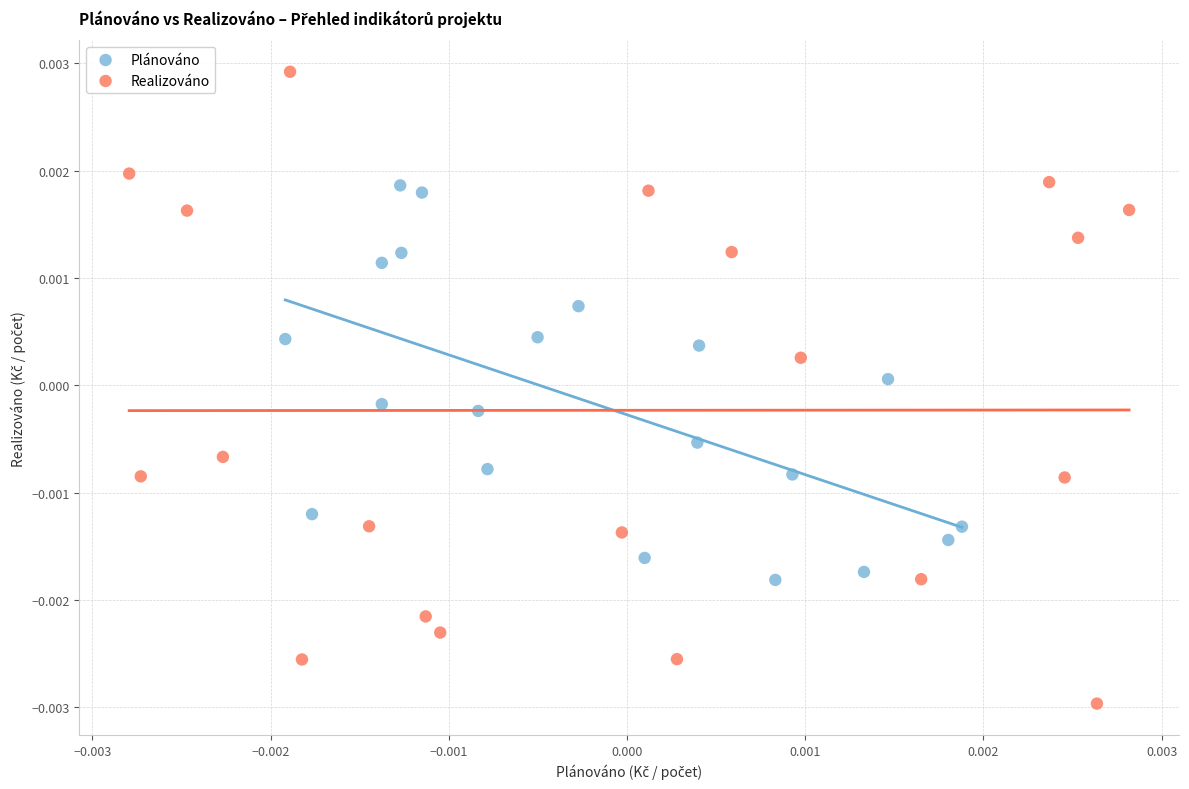

Which series has the widest spread of Y values?

Realizováno